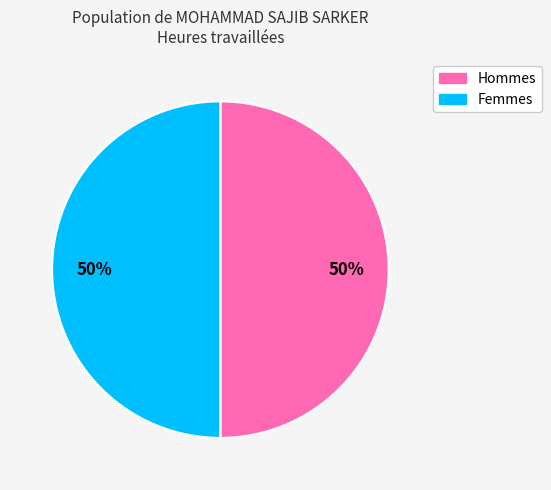

To the nearest percent, what is the average slice percentage?

50%